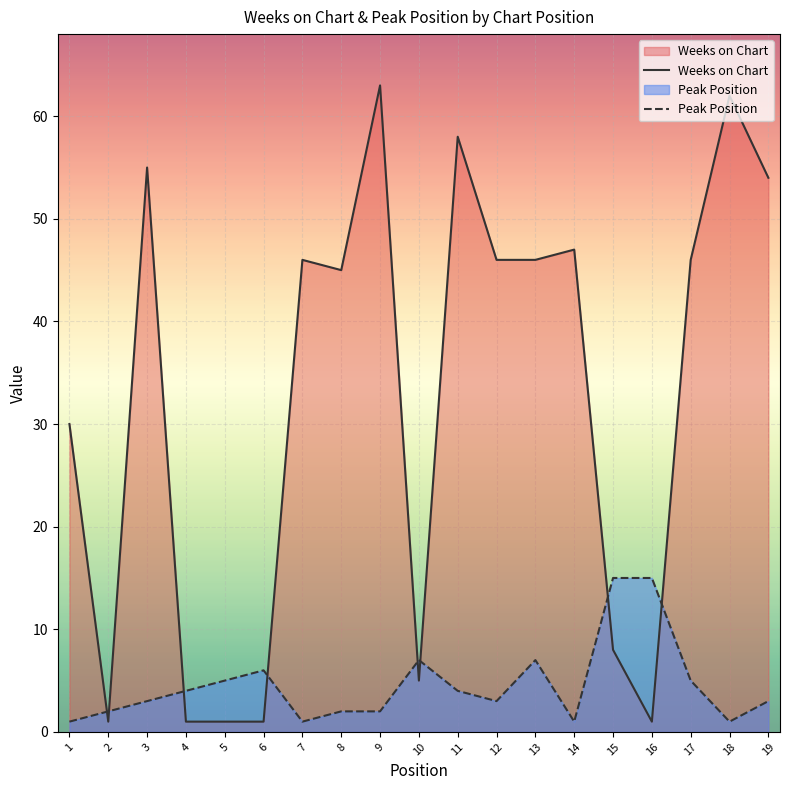

What are all the series names shown in the legend?

Weeks on Chart, Peak Position